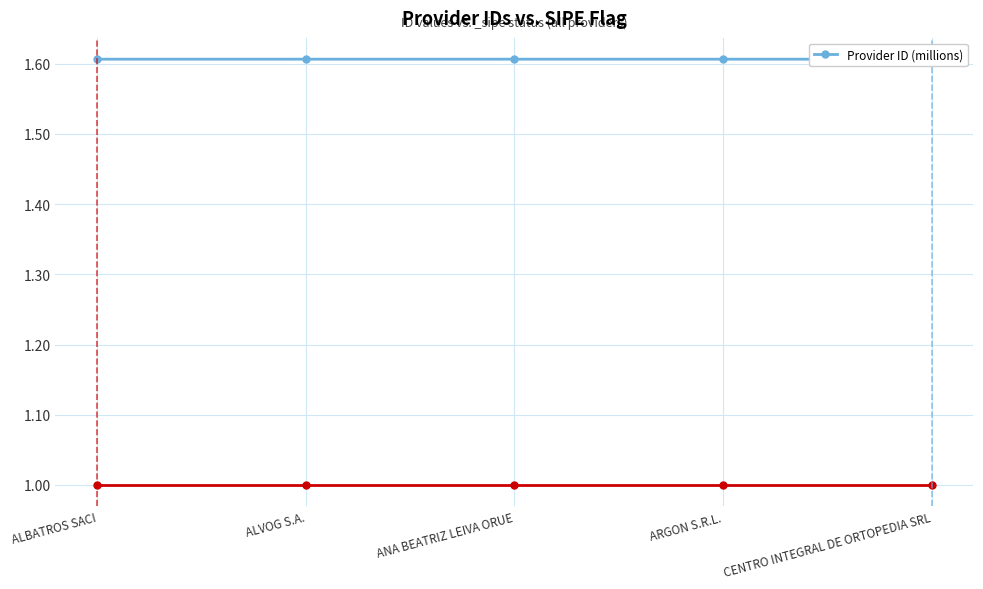

Is it true that the value at ARGON S.R.L. is 1.6?

True